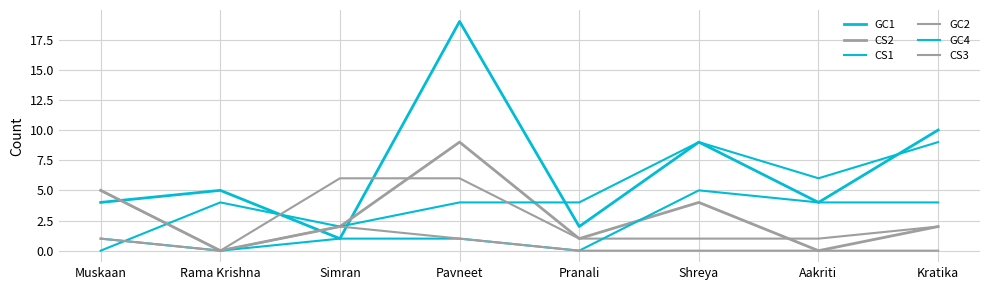

Which has a higher value, Rama Krishna or Aakriti?

Rama Krishna